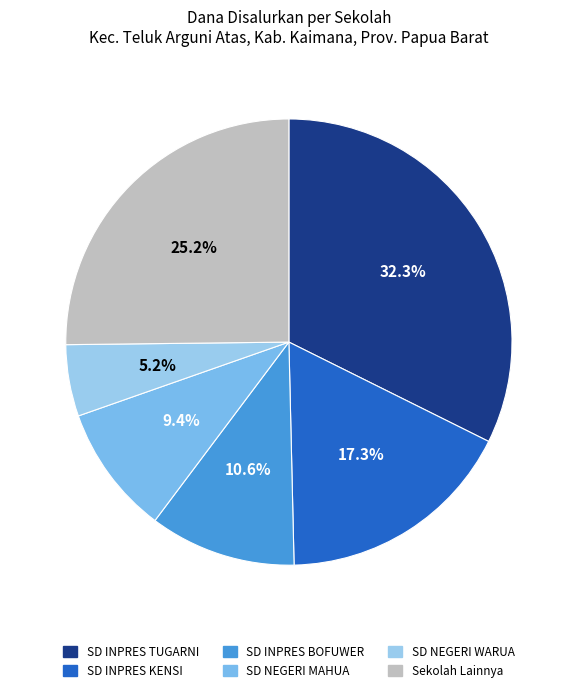

How many slices are in this pie chart?

6